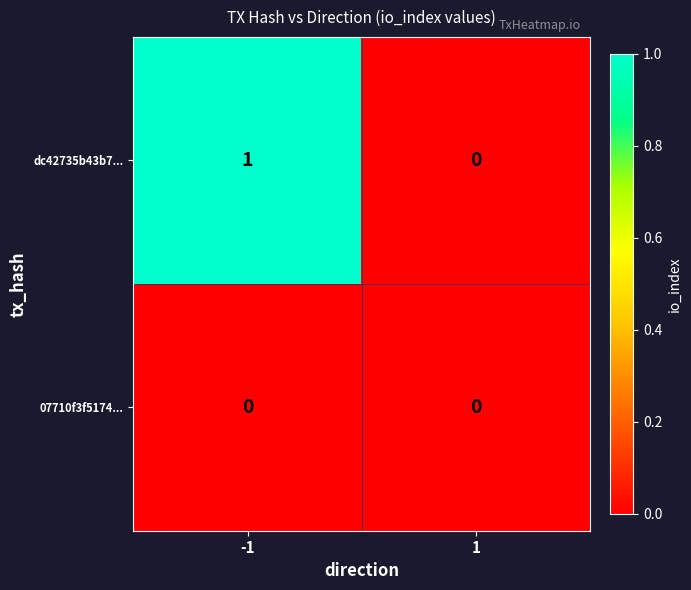

Between -1 and 1, which series saw the biggest shift?

dc42735b43b7...